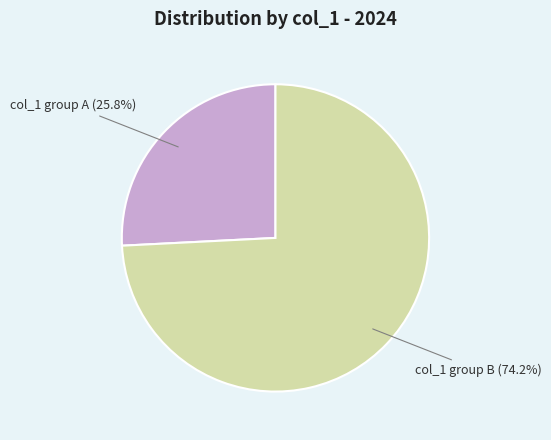

How many segments does this pie chart have?

2